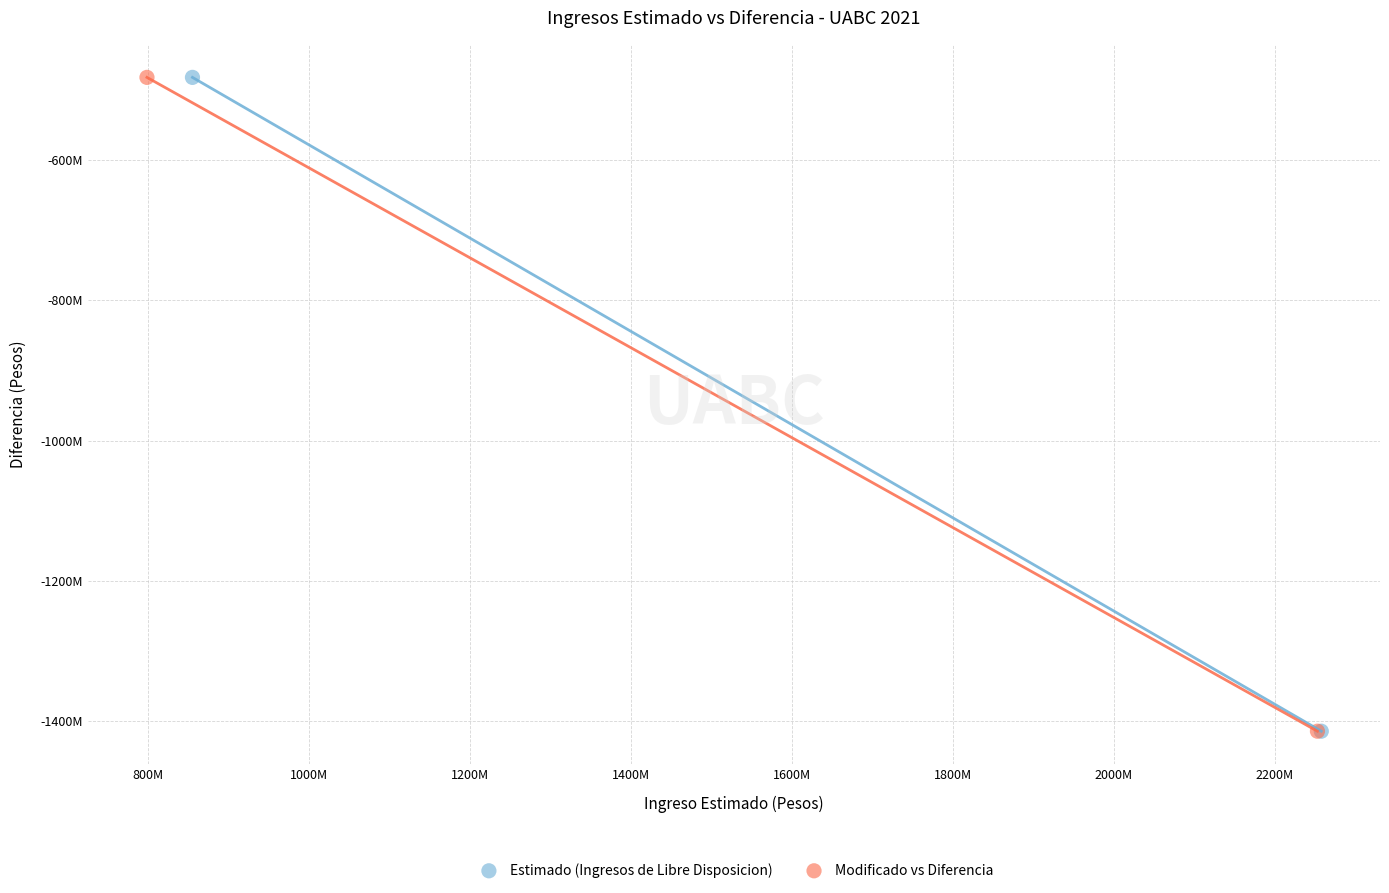

What are all the series names shown in the legend?

Estimado (Ingresos de Libre Disposicion), Modificado vs Diferencia